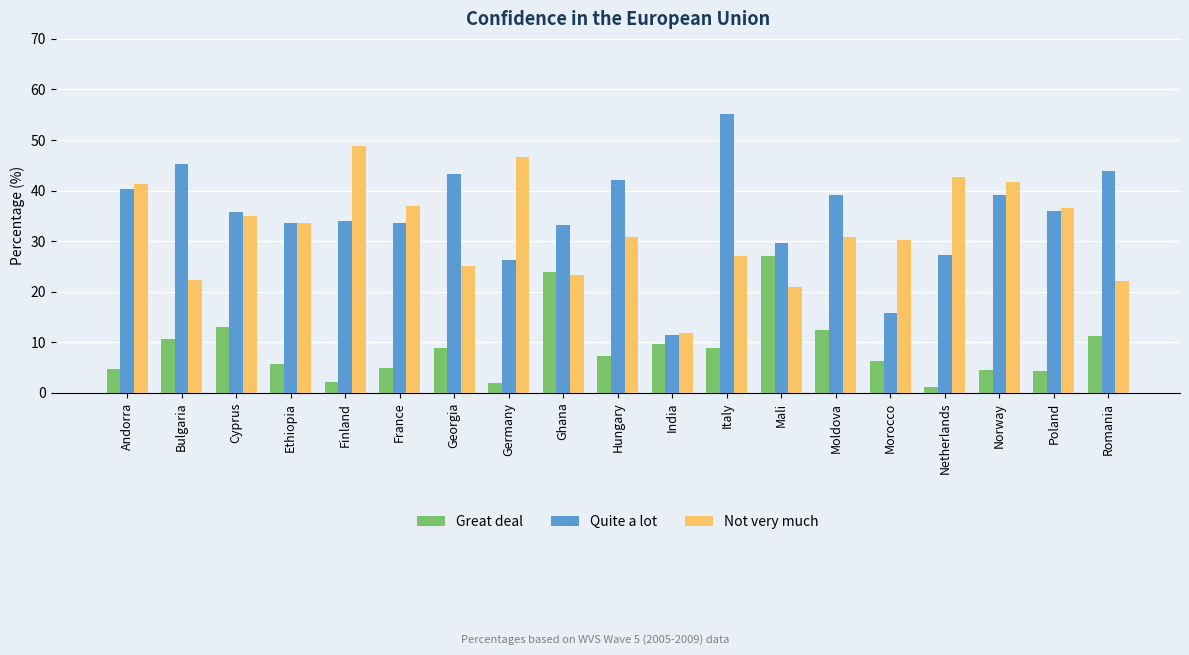

What is the spread (max minus min) of values at Andorra?

36.5